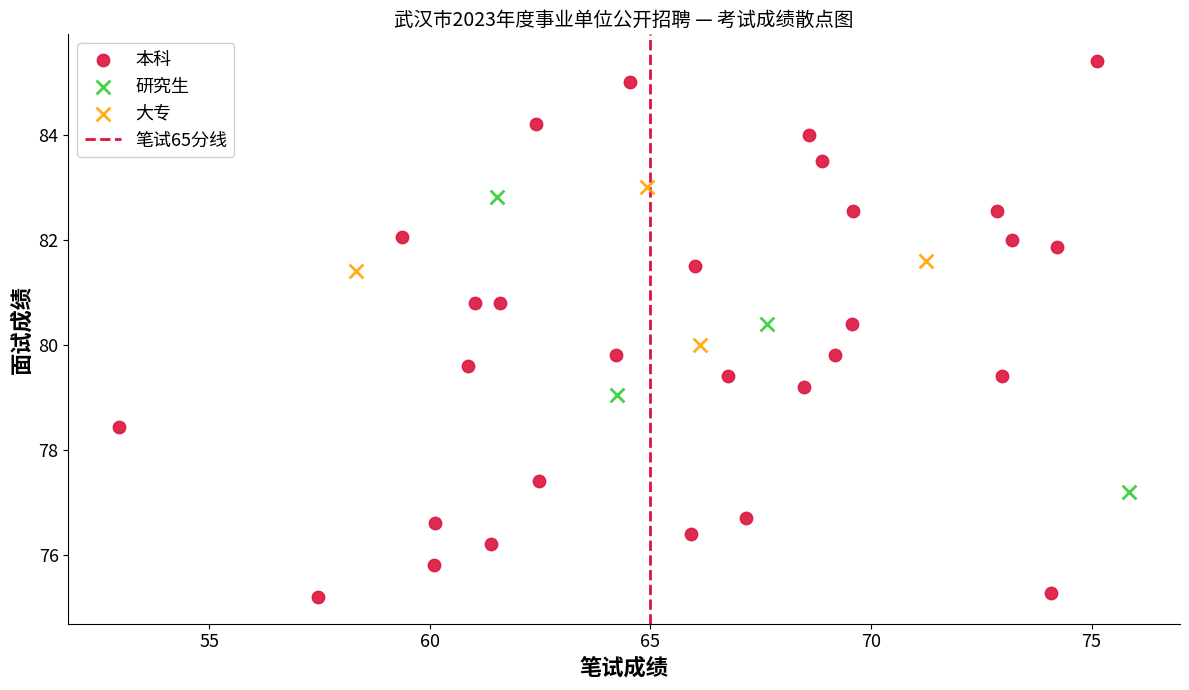

Which series contains the lowest Y value?

本科